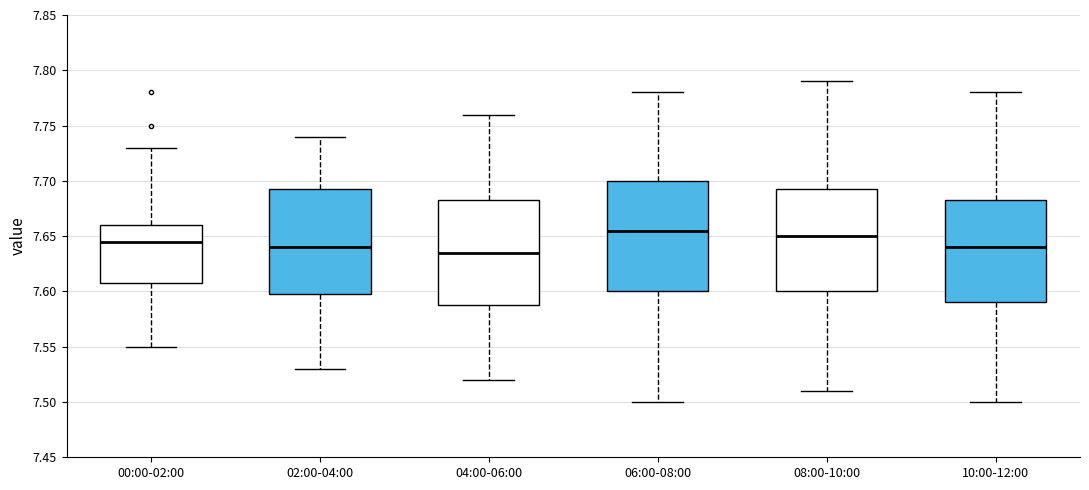

Reading left to right, read every box against the y-axis: the position of its median line, the range the box covers, and the ends of its whiskers. The values are not printed on the chart, so give them approximately, as read against the axis.

00:00-02:00: median 7.645, box 7.610 to 7.660, whiskers 7.550 to 7.730
02:00-04:00: median 7.640, box 7.600 to 7.695, whiskers 7.530 to 7.740
04:00-06:00: median 7.635, box 7.590 to 7.685, whiskers 7.520 to 7.760
06:00-08:00: median 7.655, box 7.600 to 7.700, whiskers 7.500 to 7.780
08:00-10:00: median 7.650, box 7.600 to 7.695, whiskers 7.510 to 7.790
10:00-12:00: median 7.640, box 7.590 to 7.685, whiskers 7.500 to 7.780